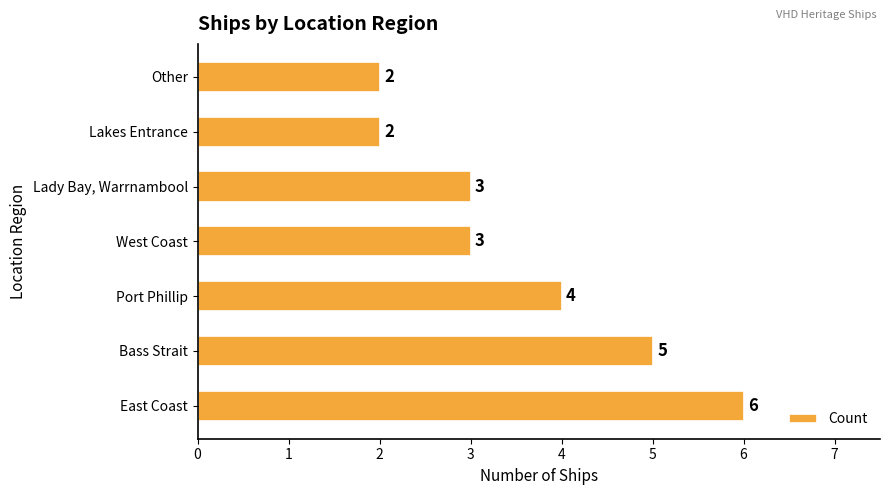

Does the chart contain any negative values?

No